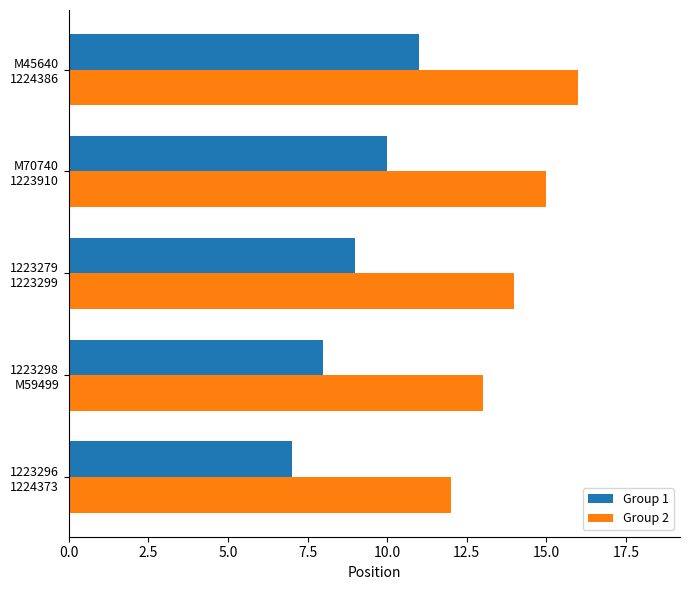

What is the difference between the second highest and minimum values in the Group 1 series?

3